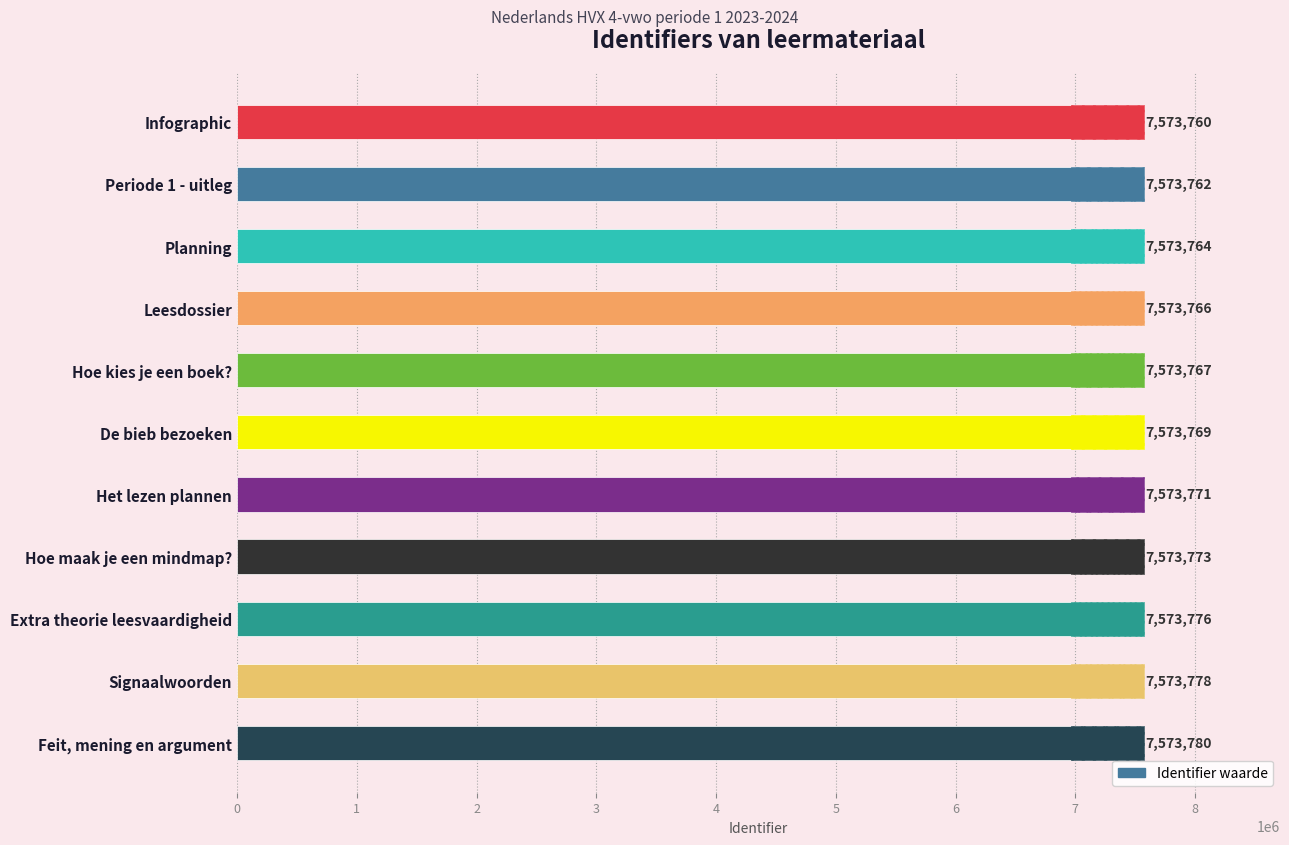

What is the smallest value displayed?

7573760